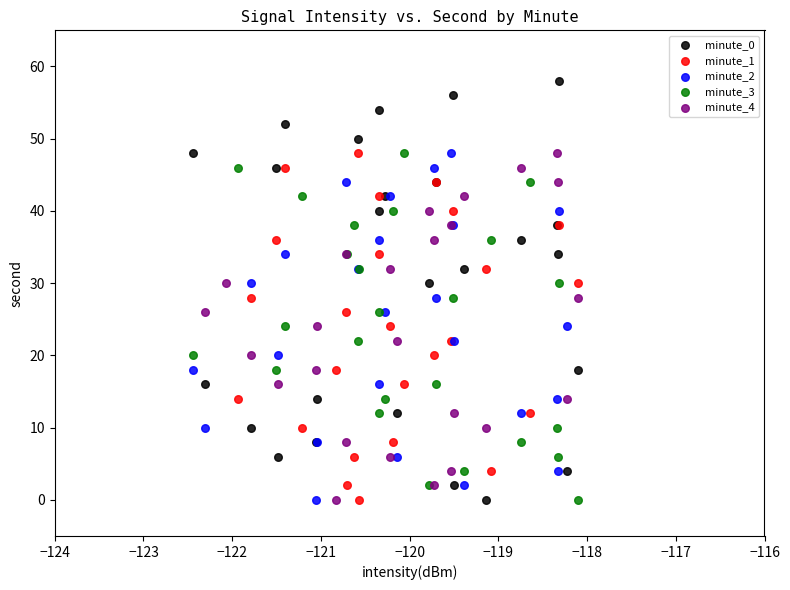

What are all the series names shown in the legend?

minute_0, minute_1, minute_2, minute_3, minute_4